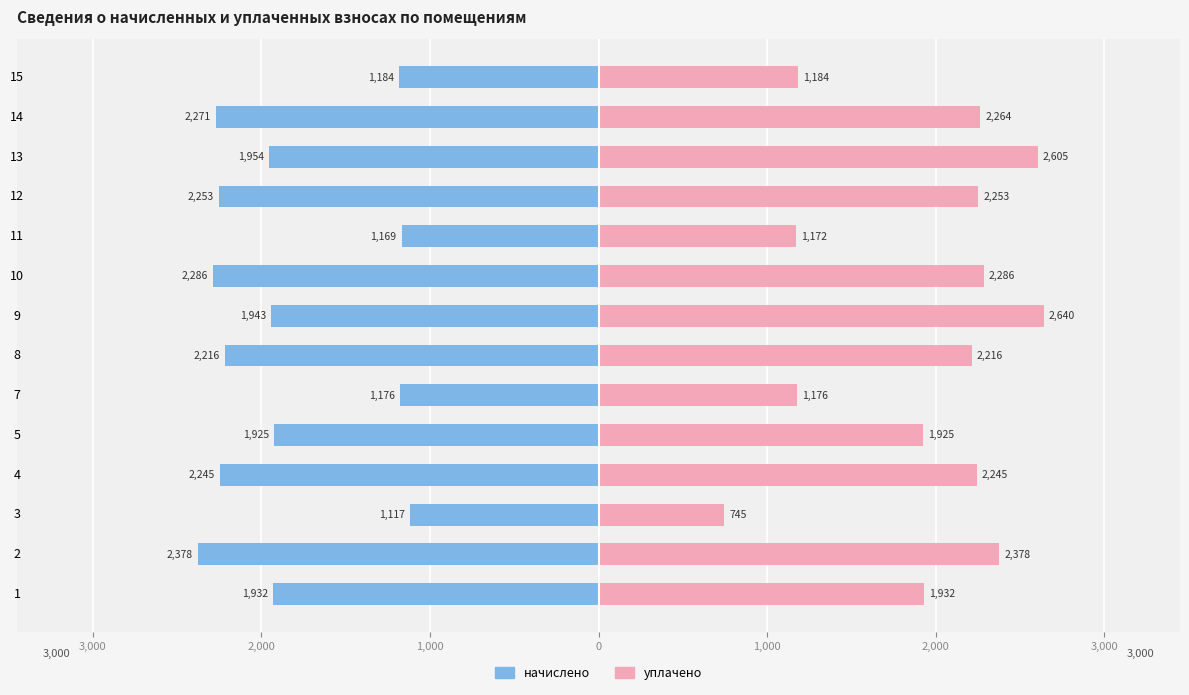

Between 8 and 14, which is larger?

8